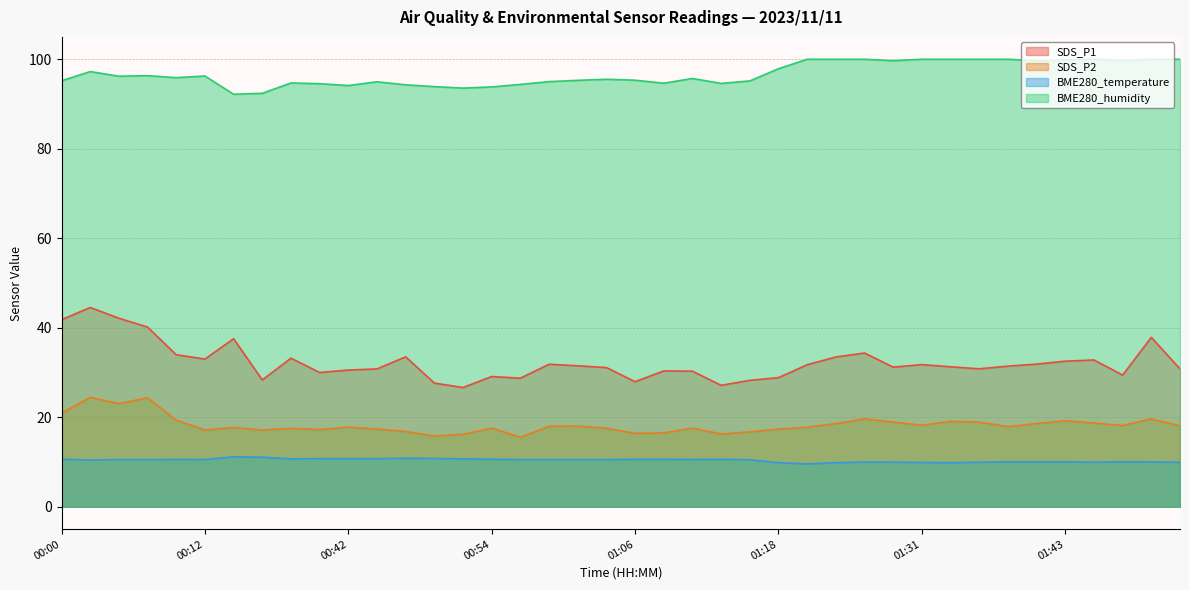

True or false: BME280_temperature and SDS_P2 intersect in this chart.

False